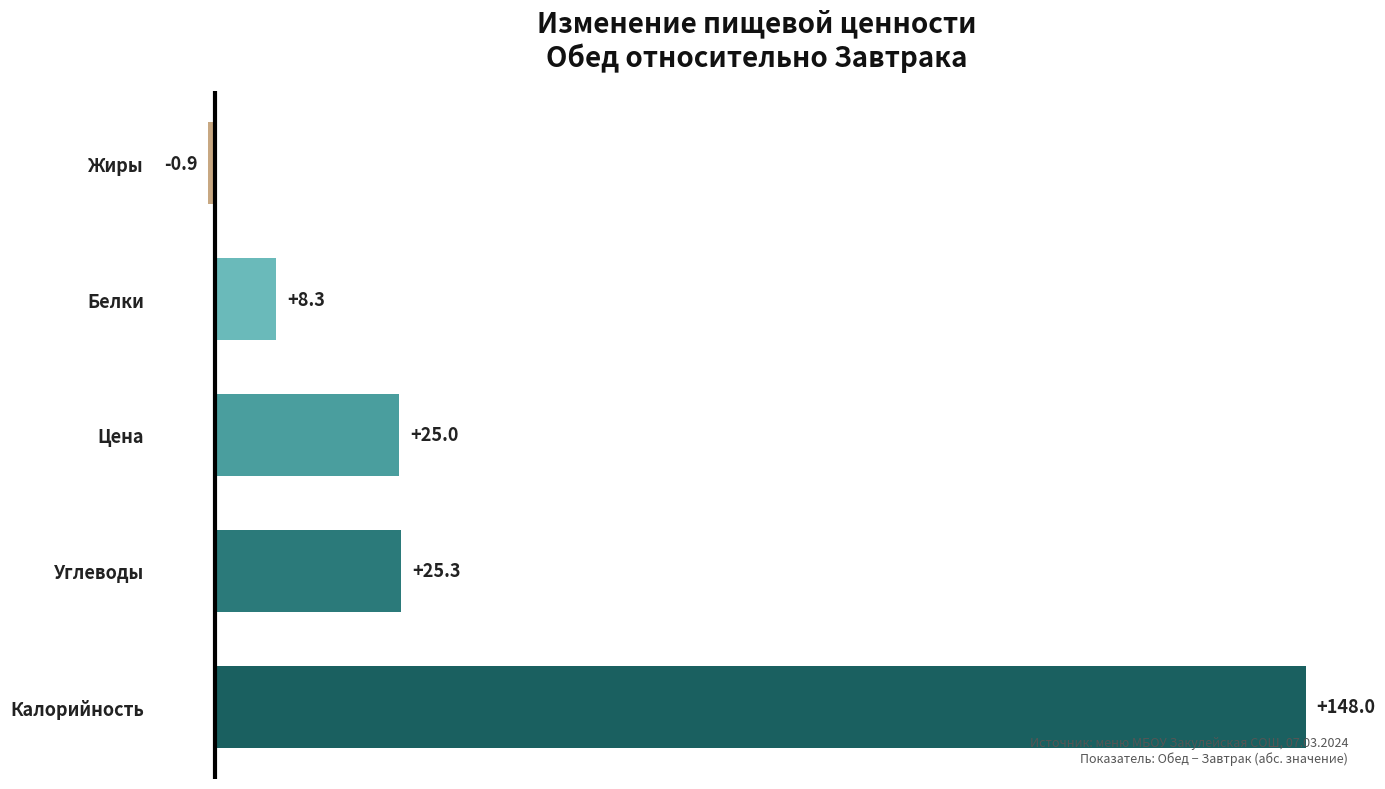

How many data points are less than 25?

2